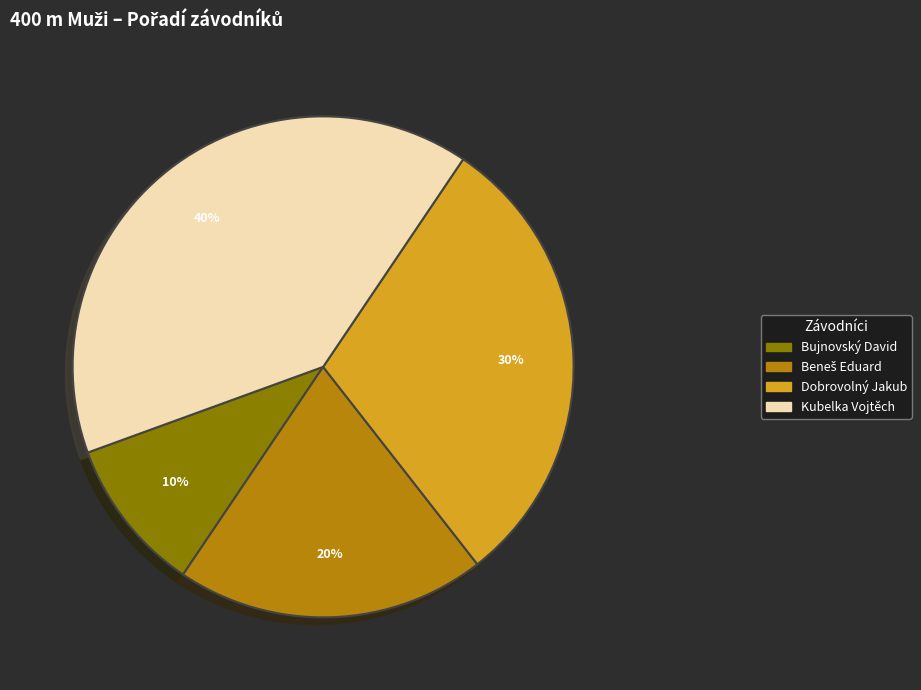

Is there a majority slice in this chart?

No